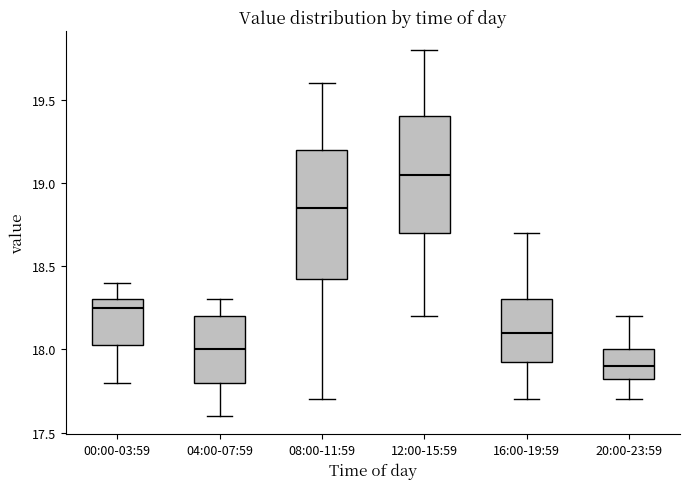

Reading left to right, read every box against the y-axis: the position of its median line, the range the box covers, and the ends of its whiskers. The values are not printed on the chart, so give them approximately, as read against the axis.

00:00-03:59: median 18.25, box 18.05 to 18.30, whiskers 17.80 to 18.40
04:00-07:59: median 18.00, box 17.80 to 18.20, whiskers 17.60 to 18.30
08:00-11:59: median 18.85, box 18.45 to 19.20, whiskers 17.70 to 19.60
12:00-15:59: median 19.05, box 18.70 to 19.40, whiskers 18.20 to 19.80
16:00-19:59: median 18.10, box 17.95 to 18.30, whiskers 17.70 to 18.70
20:00-23:59: median 17.90, box 17.85 to 18.00, whiskers 17.70 to 18.20